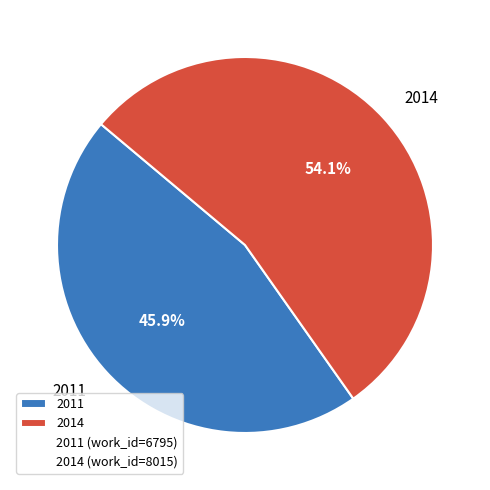

What is the smallest slice in the pie chart?

2011